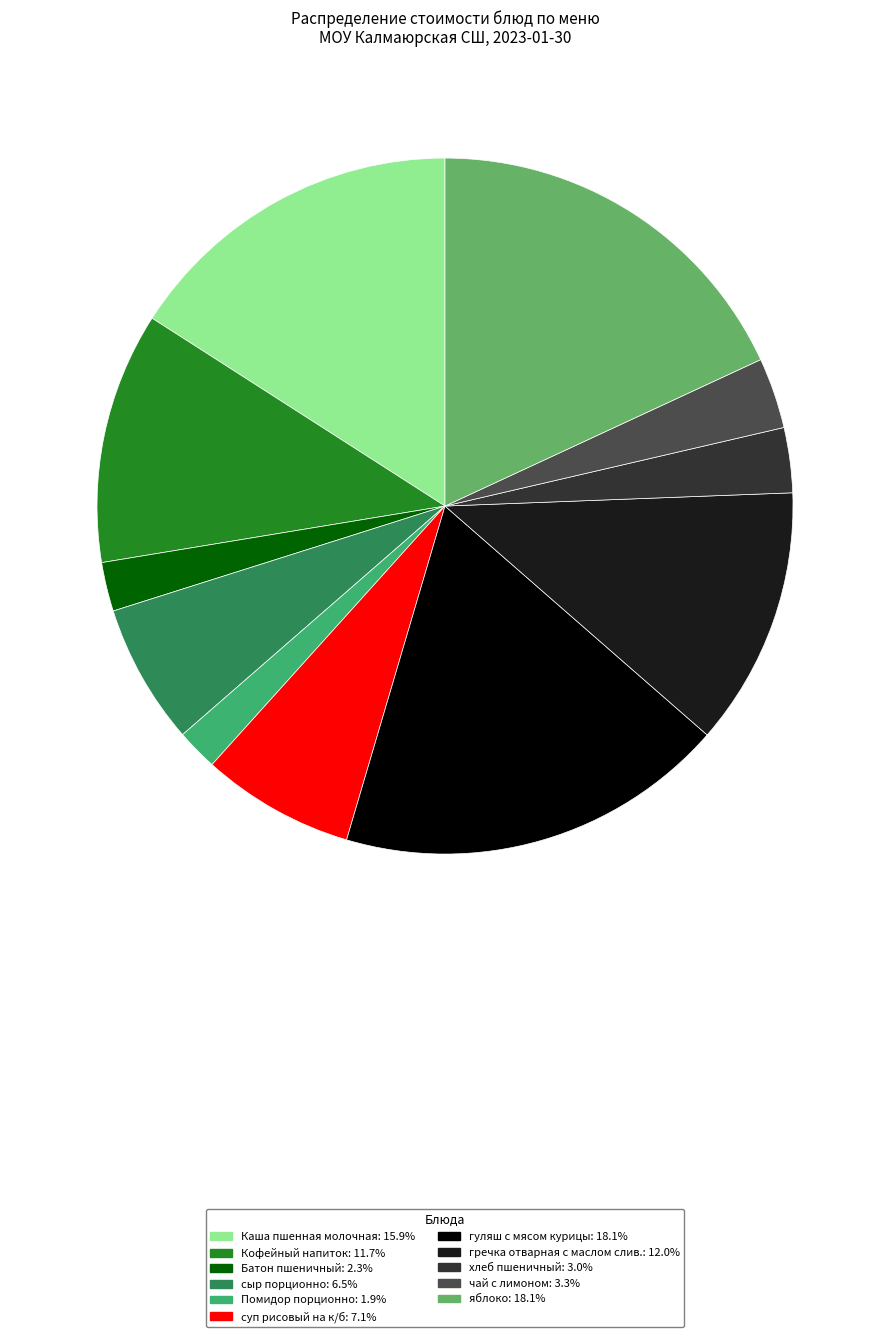

Does Кофейный напиток account for over 50% of the chart?

No